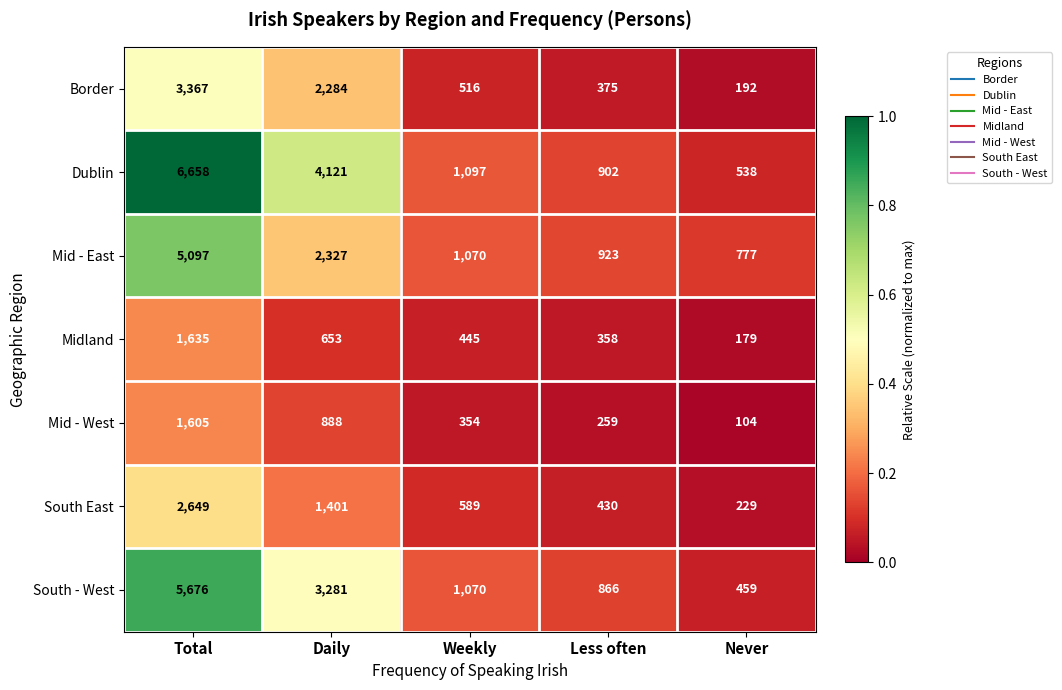

True or false: South East has a value of 85 at Never.

False